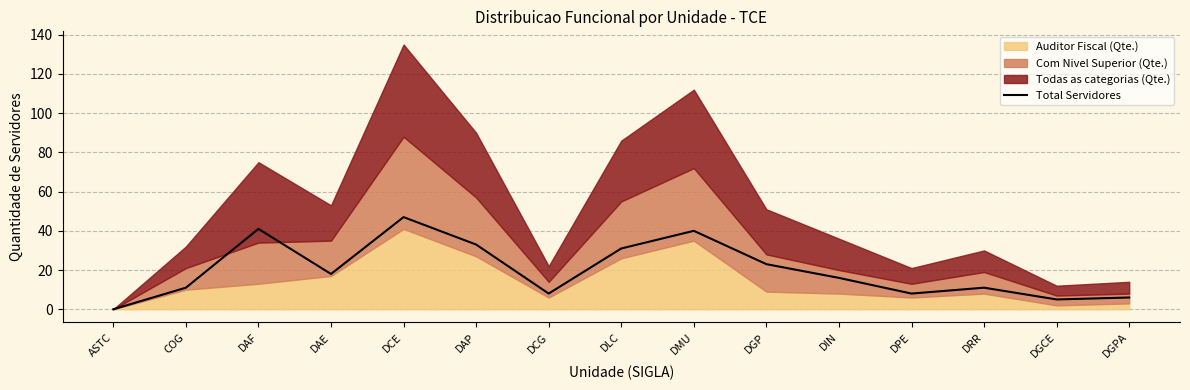

Reading left to right, extract all data points from this chart.

ASTC=0	COG=11	DAF=41	DAE=18	DCE=47	DAP=33	DCG=8	DLC=31	DMU=40	DGP=23	DIN=16	DPE=8	DRR=11	DGCE=5	DGPA=6